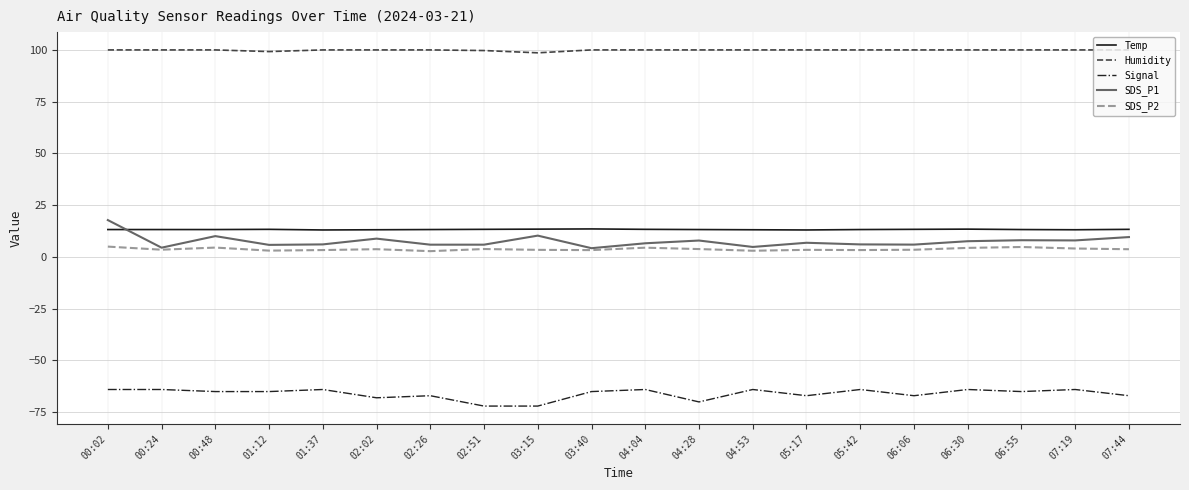

Is this an area chart (filled region under the line)?

No